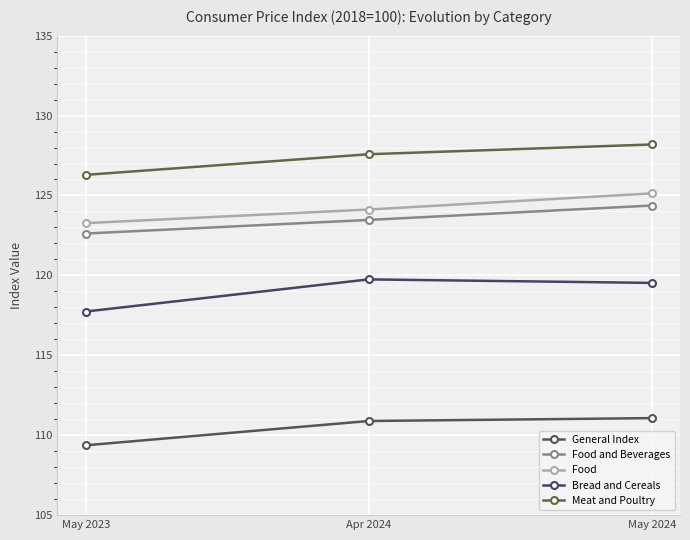

How many data points does each series have?

3